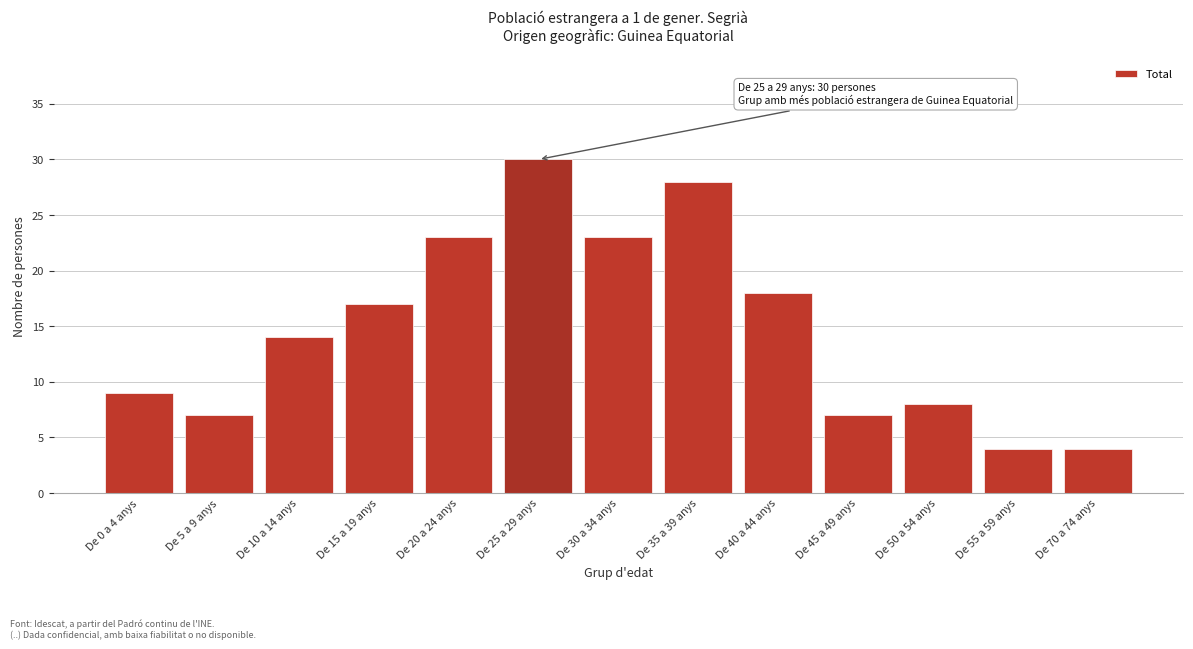

Reading left to right, transcribe all the data shown in this chart.

9	7	14	17	23	30	23	28	18	7	8	4	4